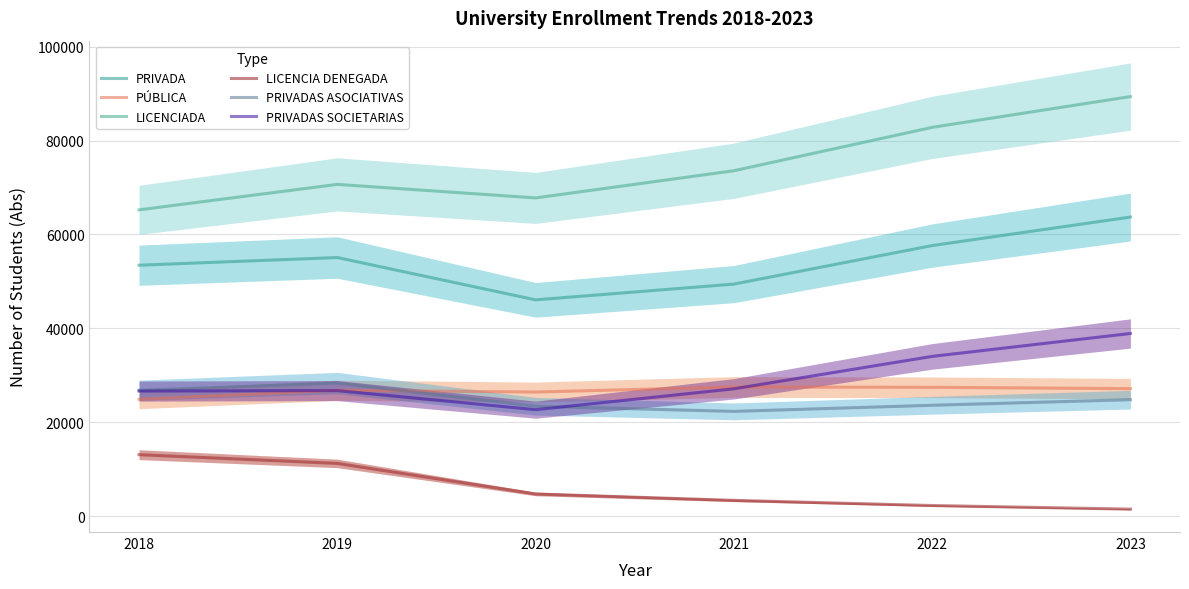

True or false: PRIVADA and PRIVADAS SOCIETARIAS intersect in this chart.

False